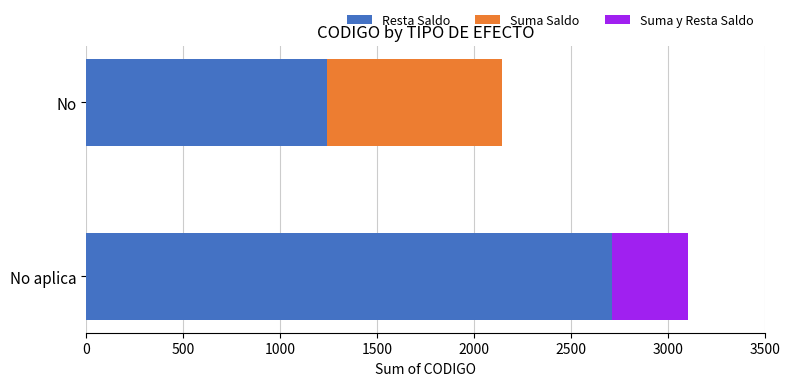

What is the total value across all series at No aplica?

3105